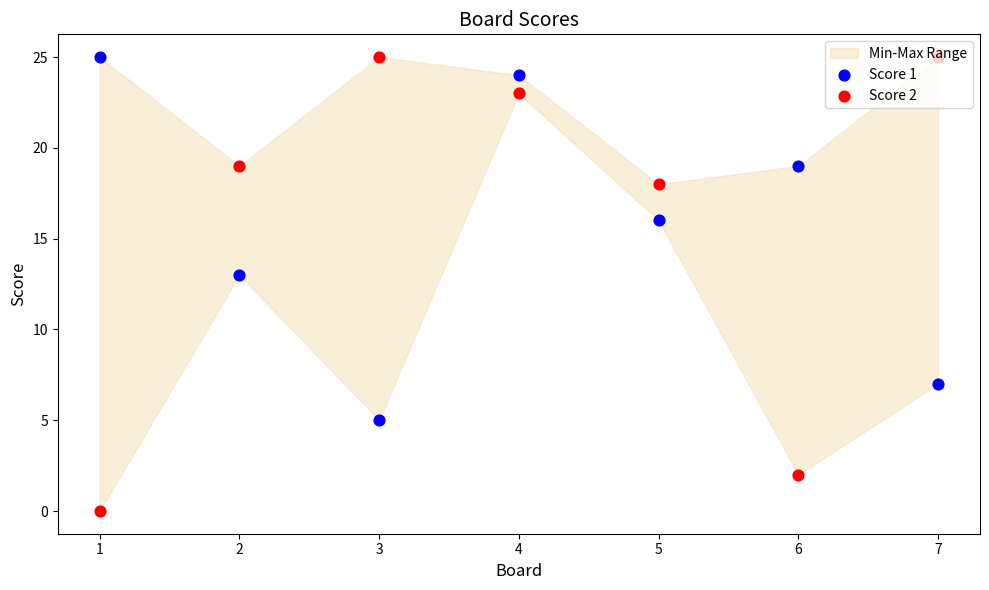

At how many categories does at least one series exceed 12?

7